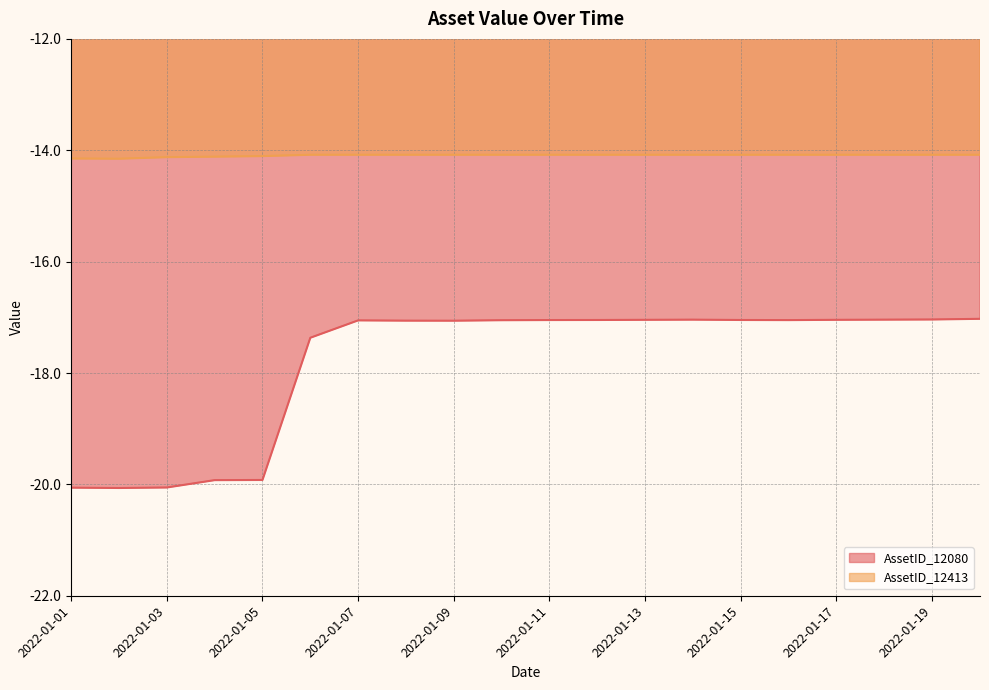

What is the maximum value shown in the chart?

-14.1